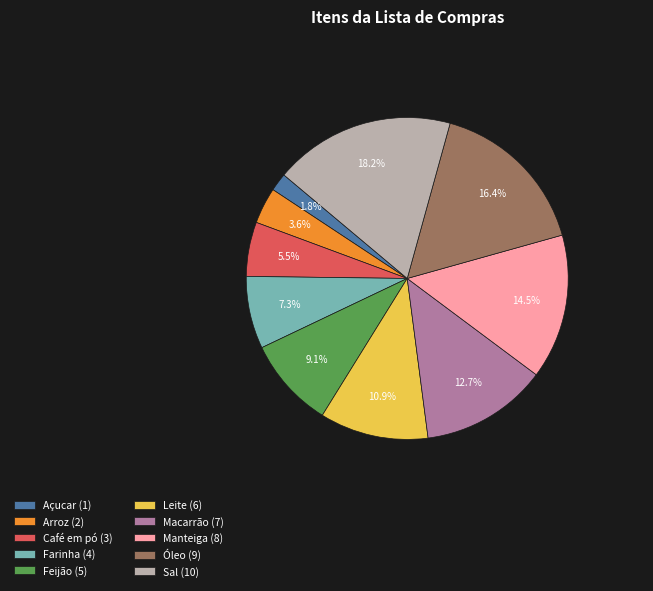

Rank the categories by value from lowest to highest.

Açucar, Arroz, Café em pó, Farinha, Feijão, Leite, Macarrão, Manteiga, Óleo, Sal